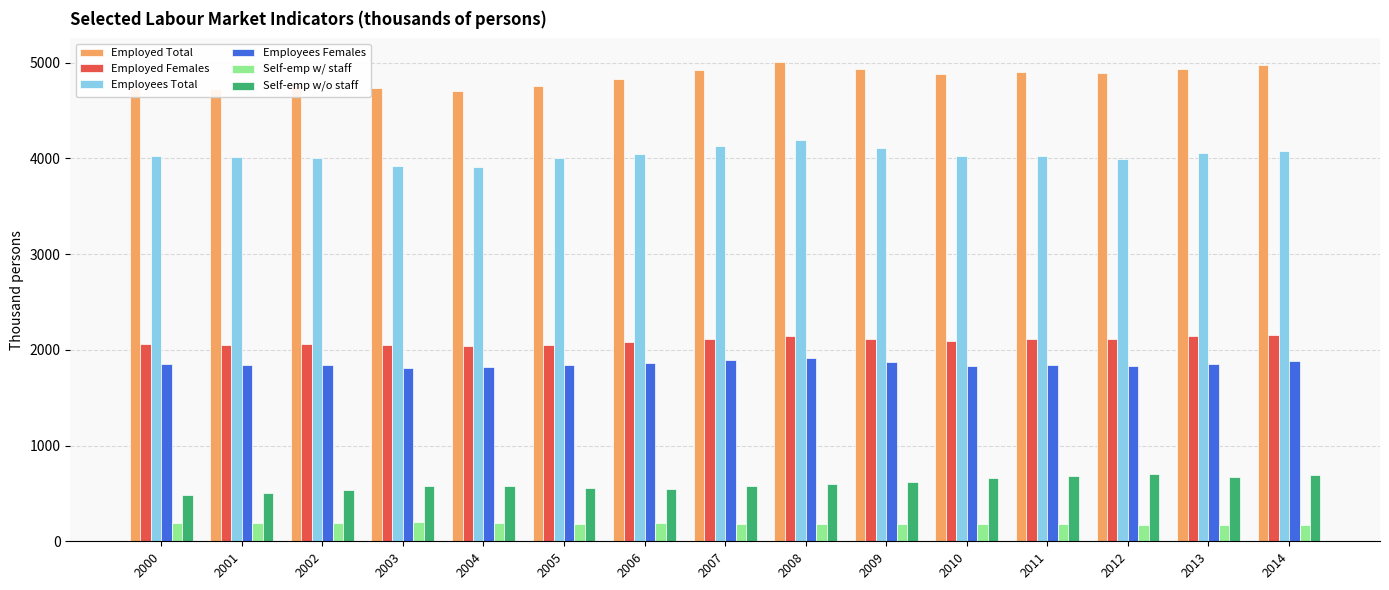

How many data points in Self-emp w/o staff are above 582?

8